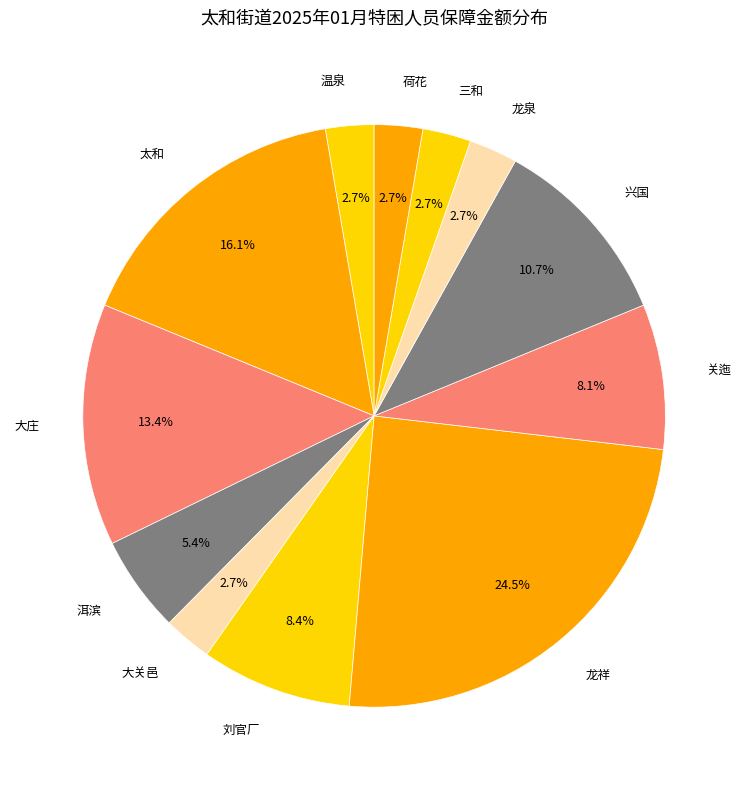

Which category has the biggest portion of the pie?

龙祥